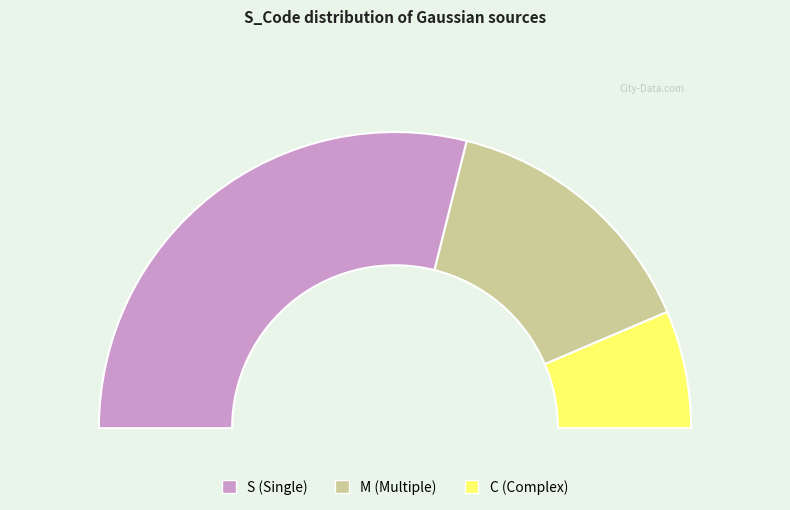

To the nearest percent, what percentage of the pie is M?

29%